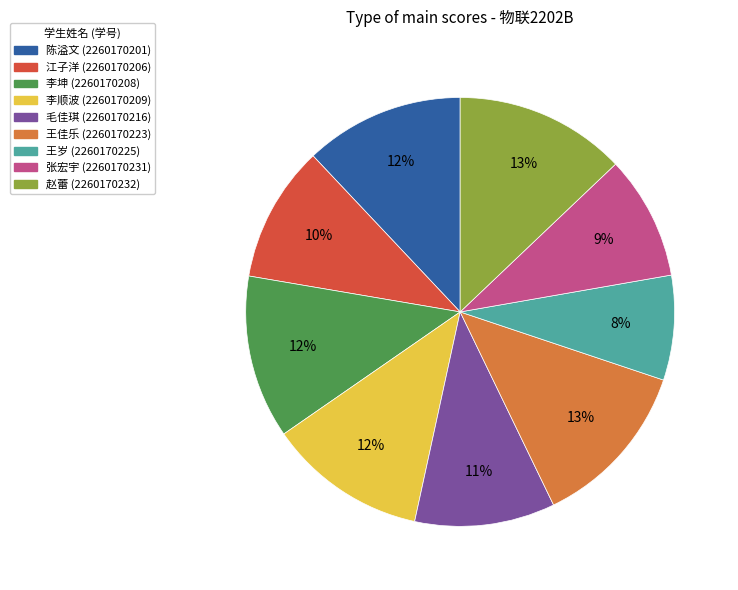

To the nearest percent, what is the average slice percentage?

11%